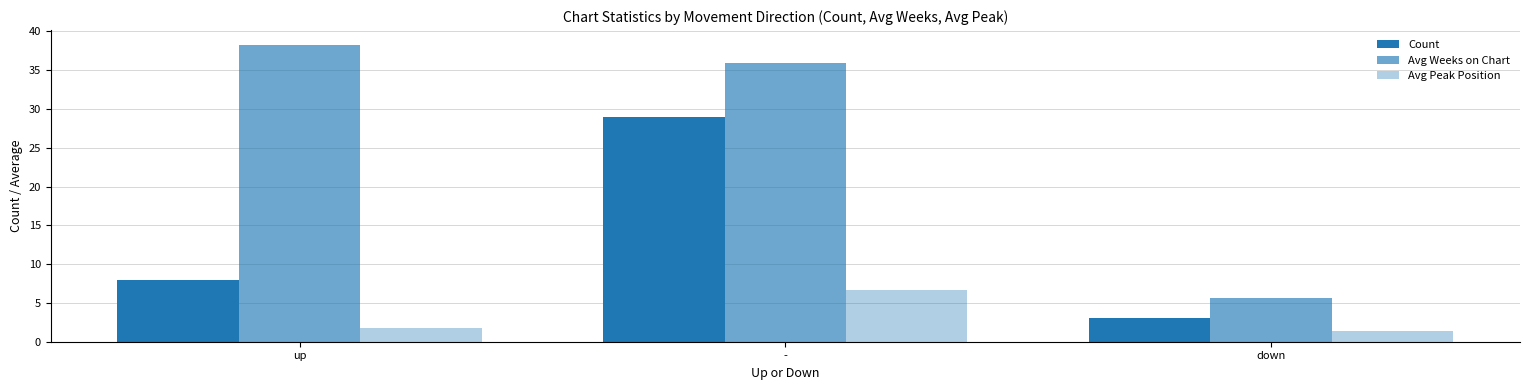

How many data points in Avg Weeks on Chart are less than 35?

1